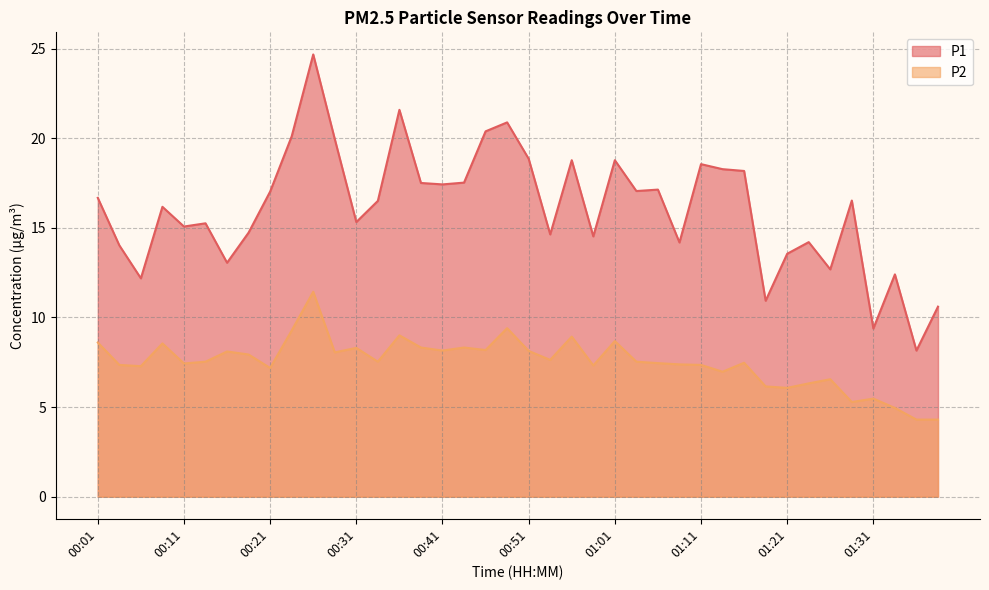

What is the difference between the P1 values at 00:21 and 01:28?

0.5